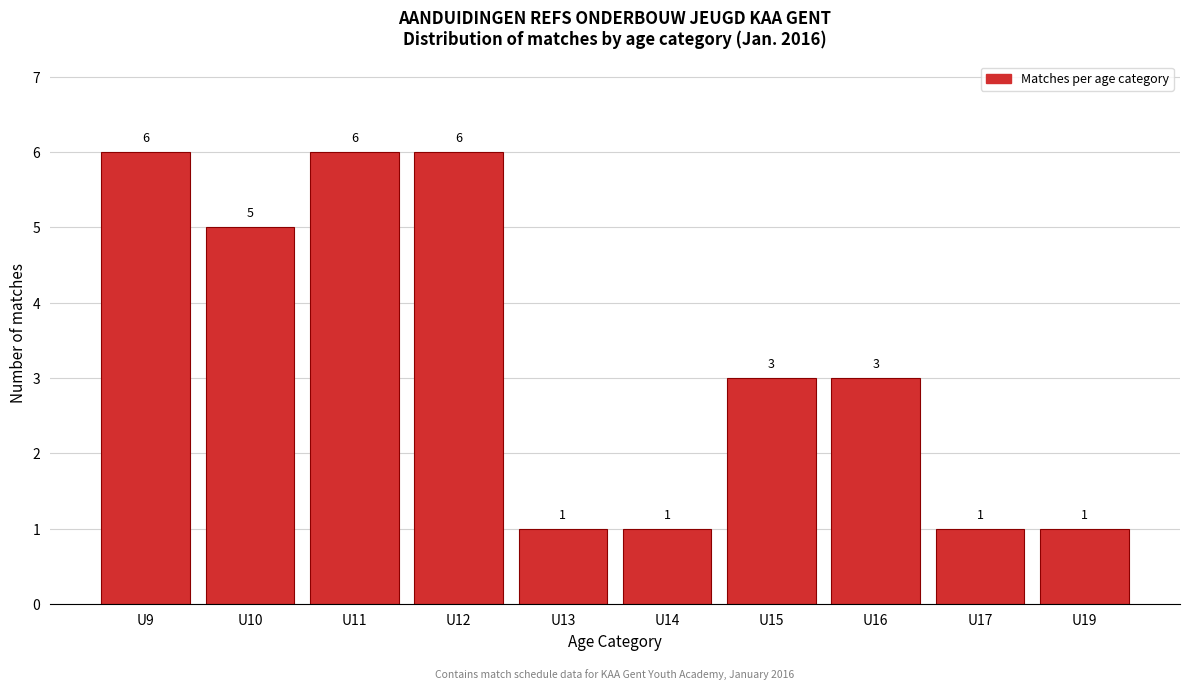

Reading left to right, what are all the values shown in this chart?

U9=6	U10=5	U11=6	U12=6	U13=1	U14=1	U15=3	U16=3	U17=1	U19=1